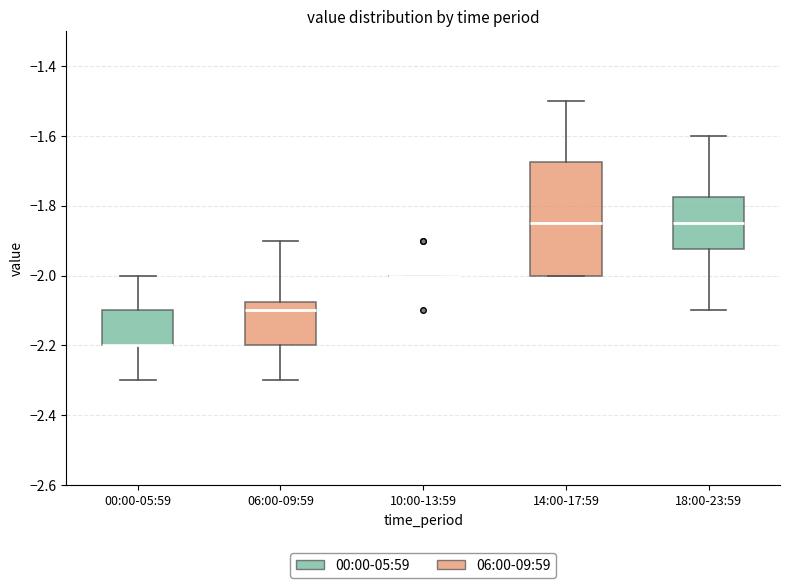

Comparing the boxes themselves (not the whiskers), which one is the tallest?

14:00-17:59